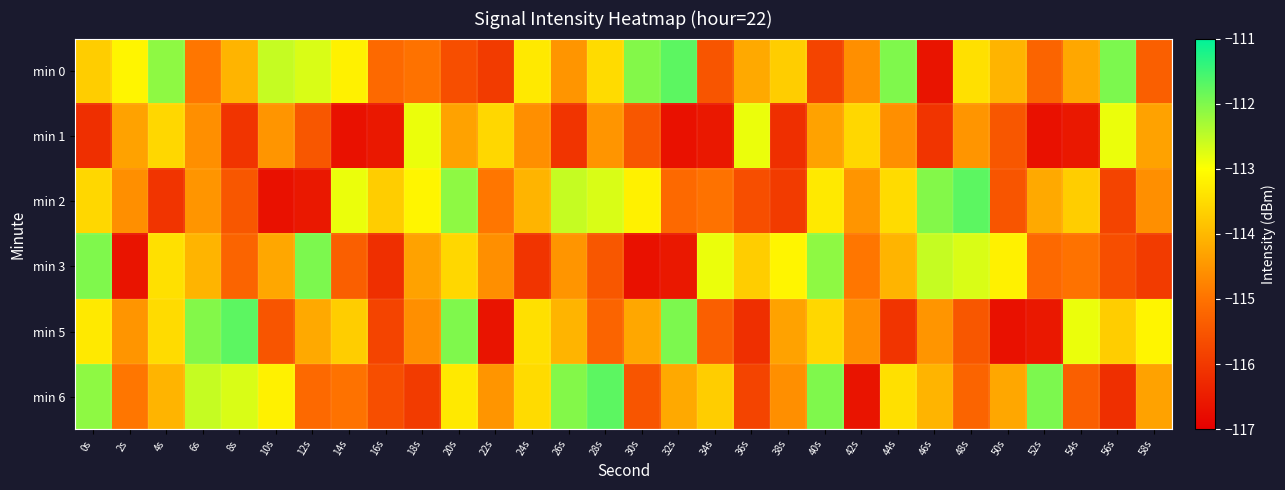

How many series are shown in this chart?

6